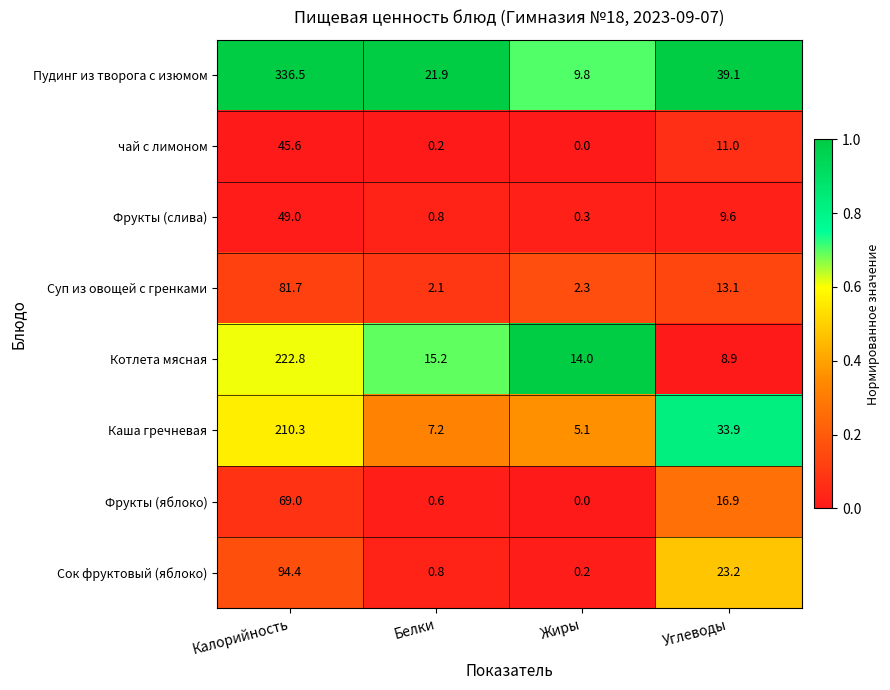

At which category is the sum across all series the highest?

Калорийность